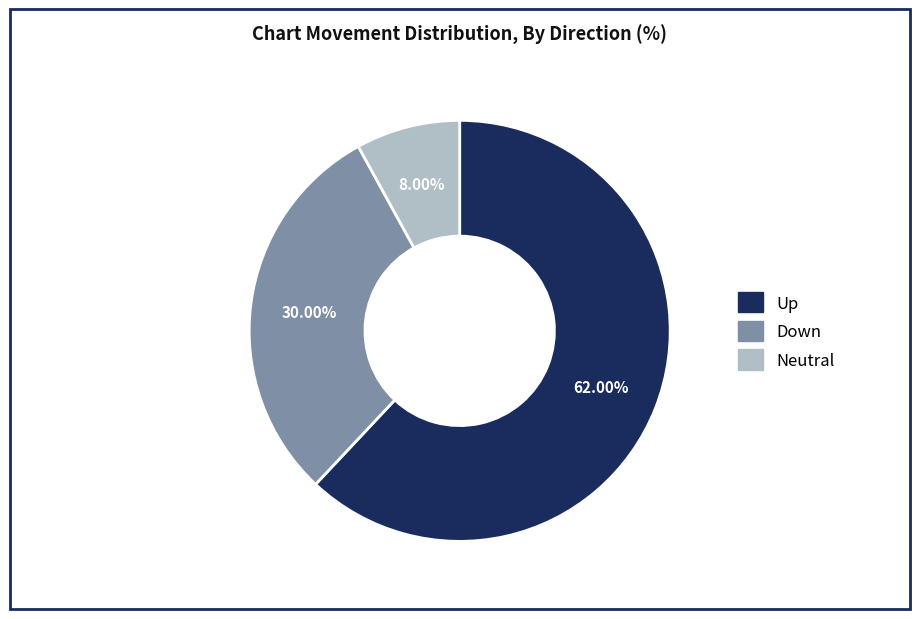

Between Neutral and Down, which is larger?

Down